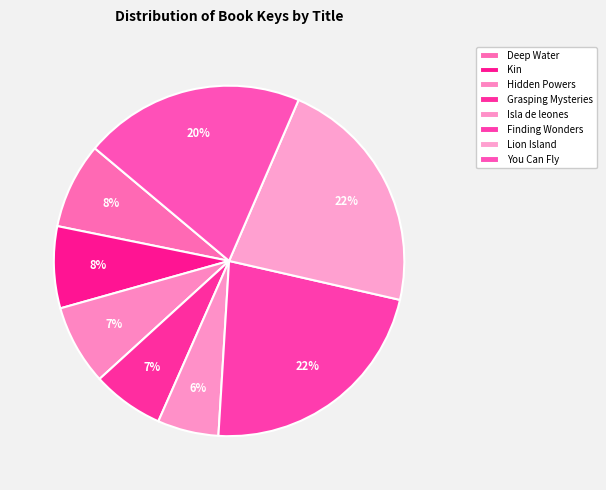

The Deep Water slice represents 8% of the pie. True or false?

True